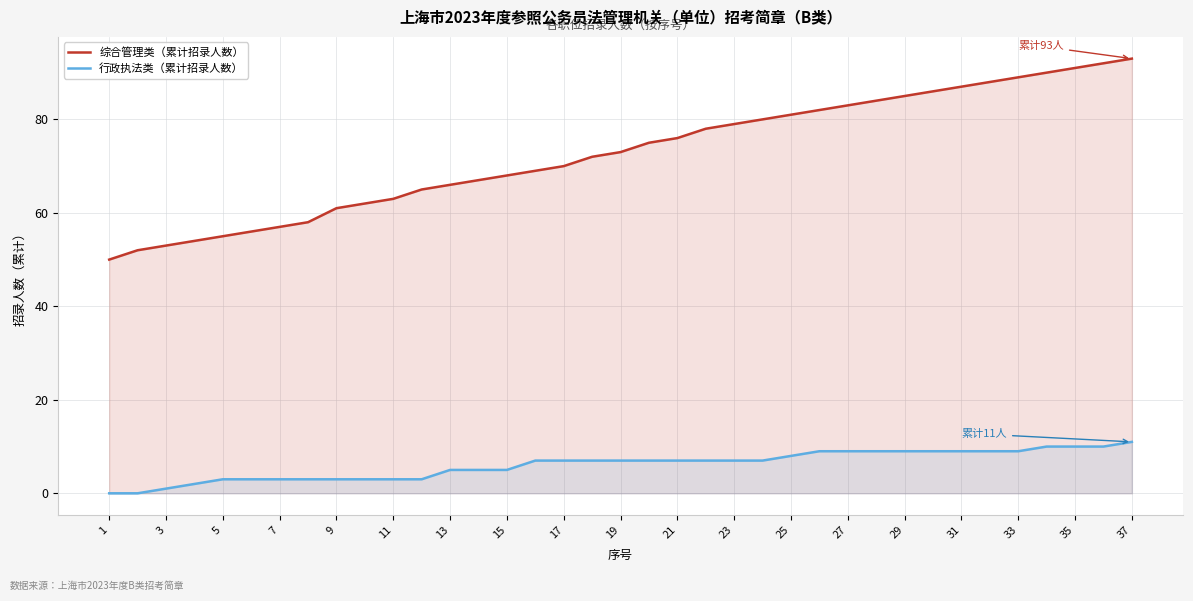

At how many categories does at least one series exceed 39?

37